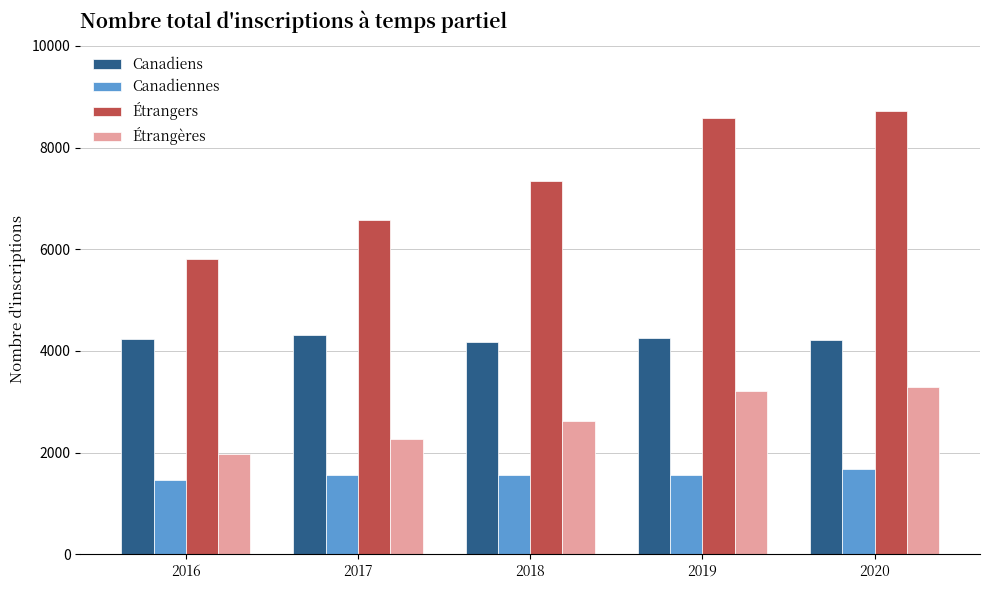

At how many categories does at least one series exceed 4518?

5